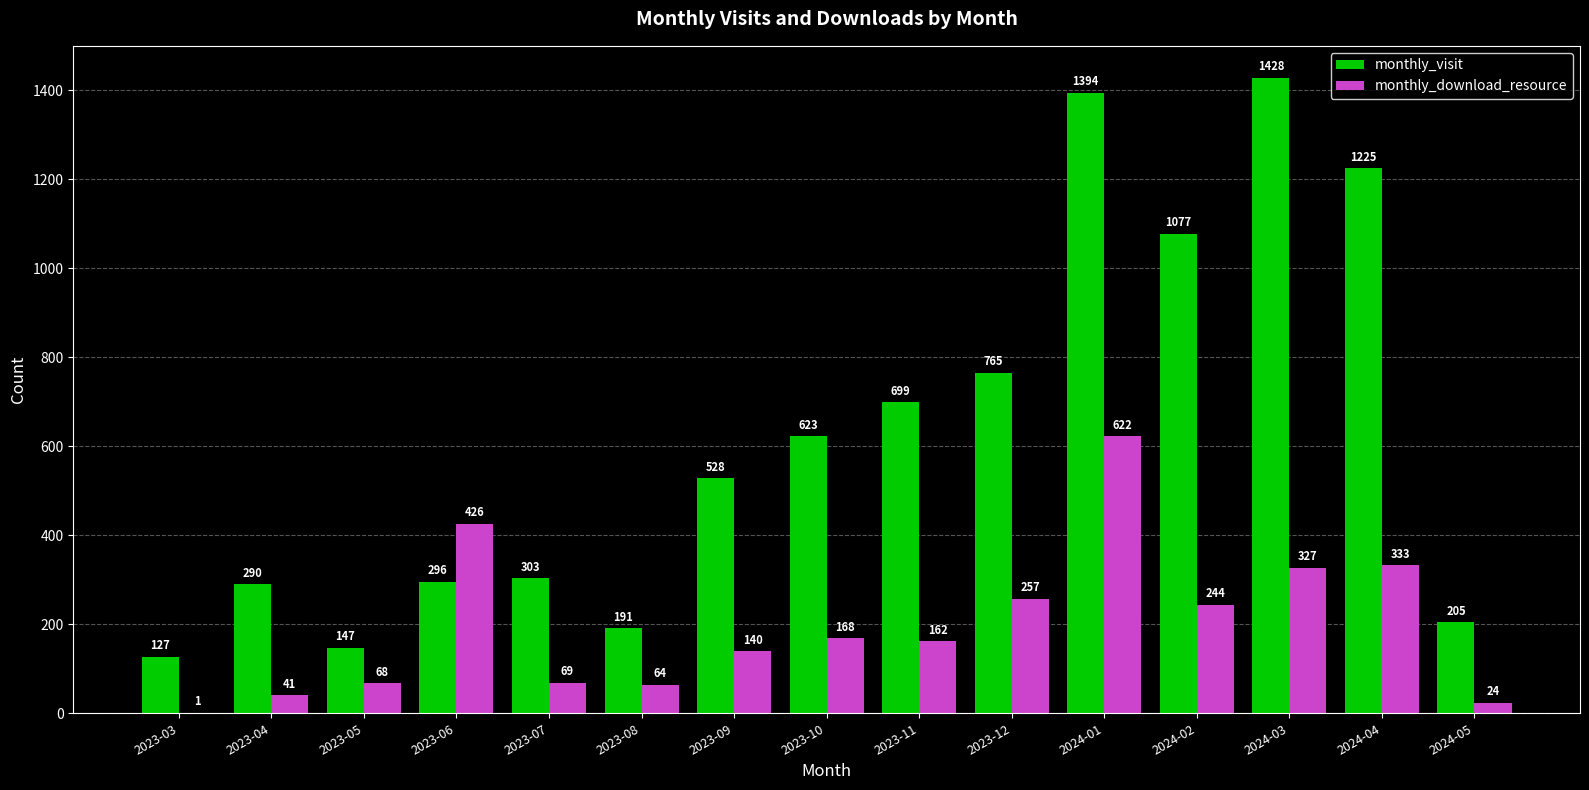

Are the bars horizontal?

No